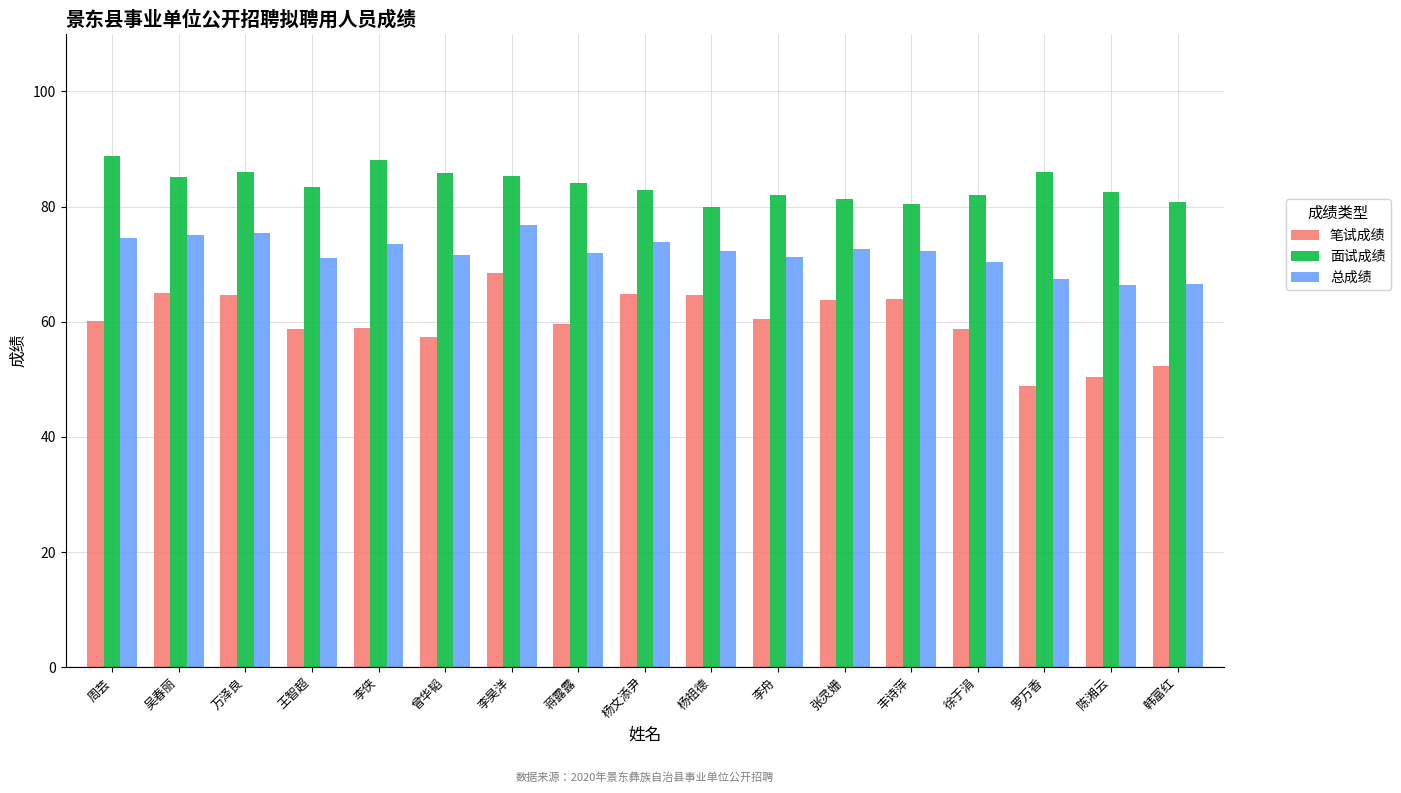

What is the difference between the second highest and second lowest values in the 面试成绩 series?

7.6